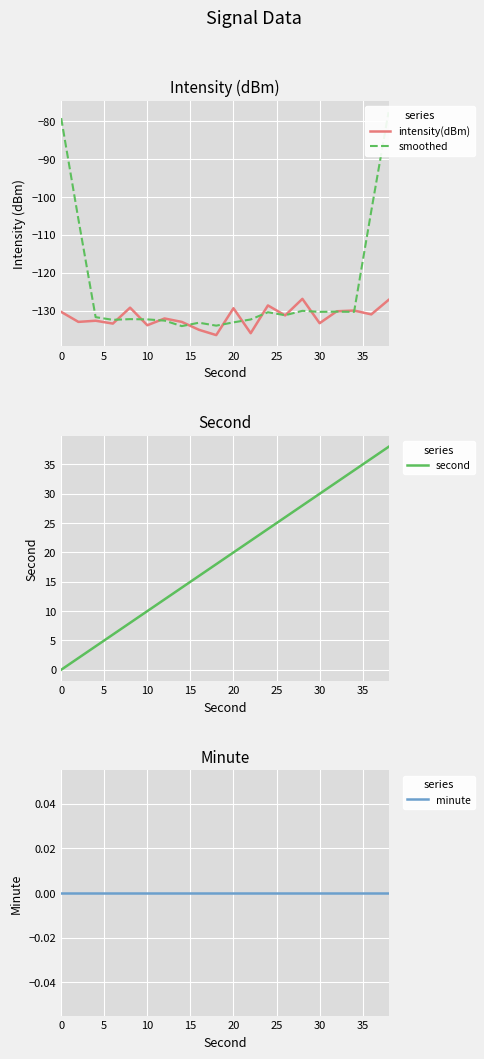

The intensity(dBm) series shows -133.9 at 10. True or false?

True